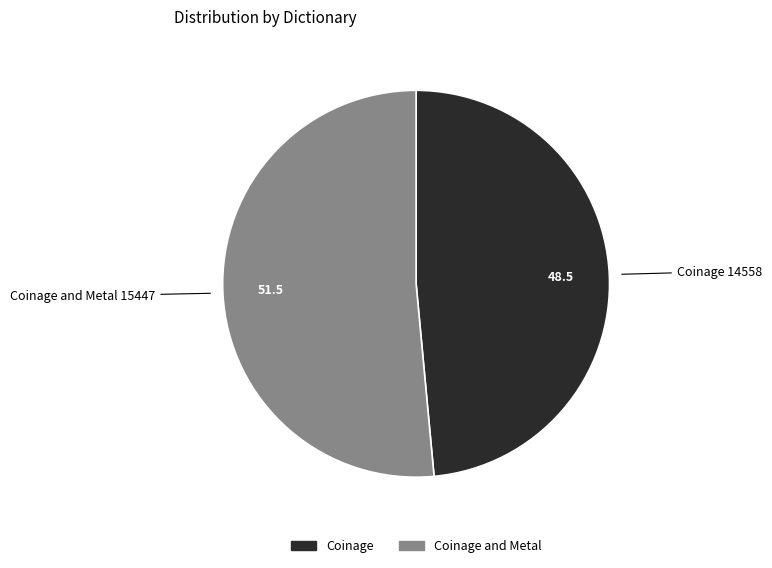

Is there a majority slice in this chart?

Yes